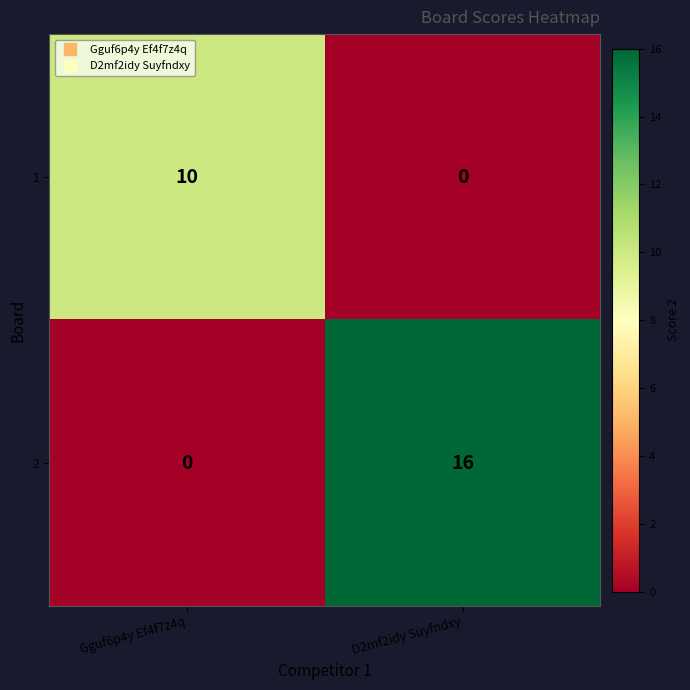

What is the average value of the 2 series?

8